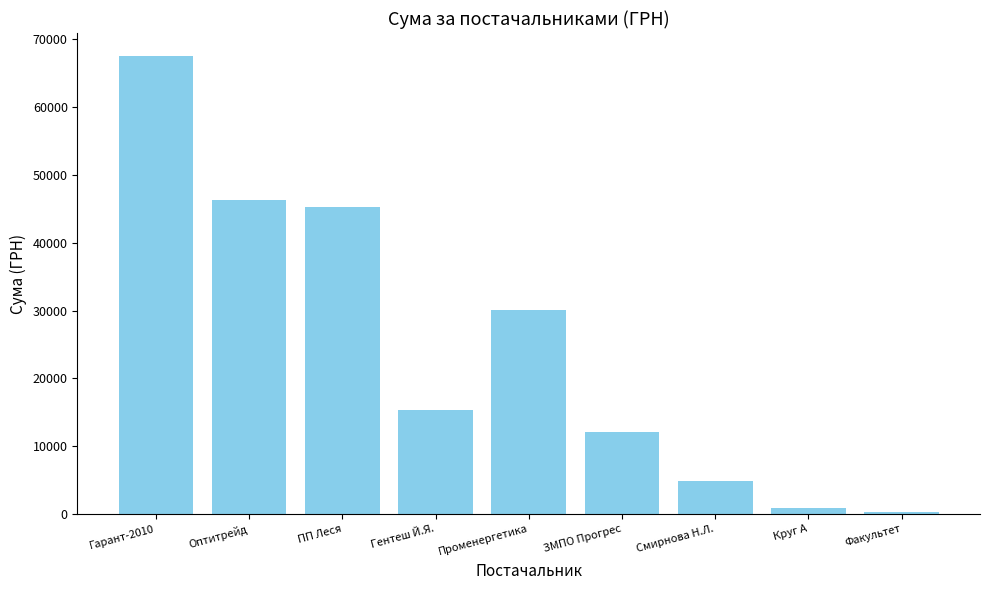

What is the label of the 7th bar from the left?

Смирнова Н.Л.